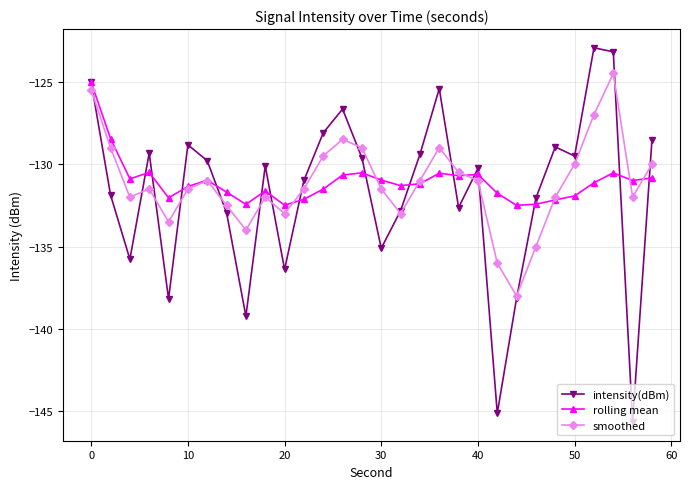

Which series has the largest range (max minus min)?

intensity(dBm)